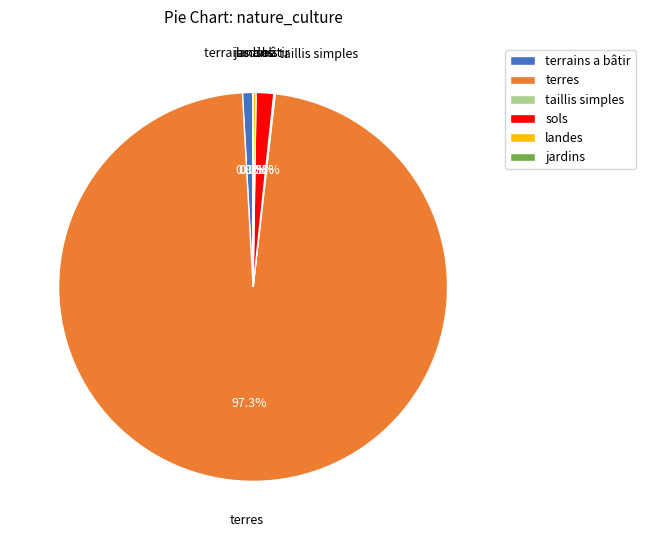

What is the largest slice in the pie chart?

terres